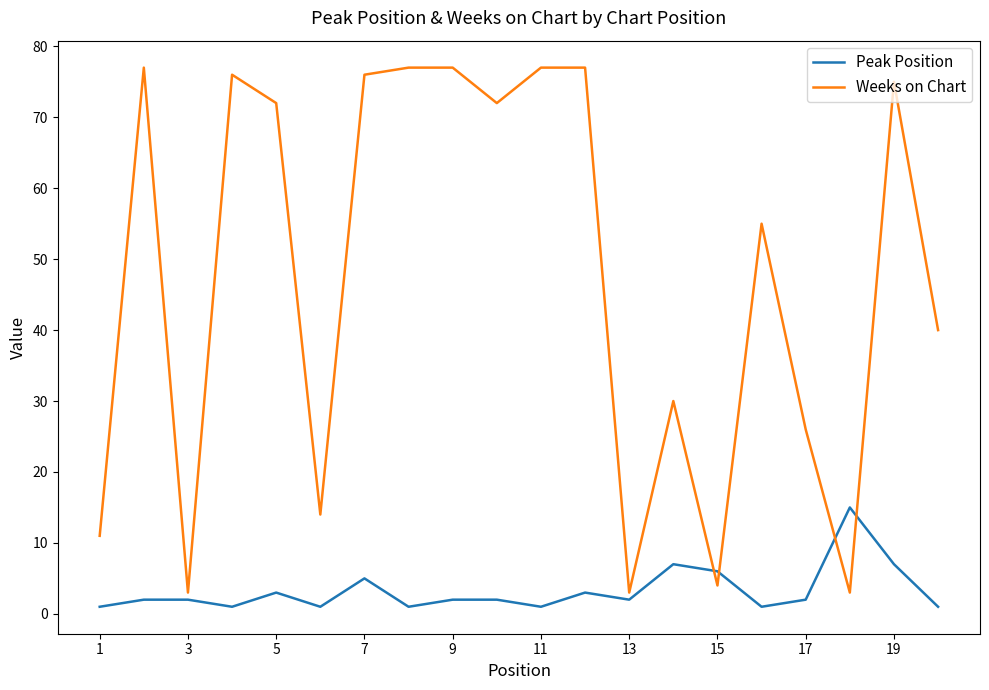

What is the highest value of the Peak Position series?

15